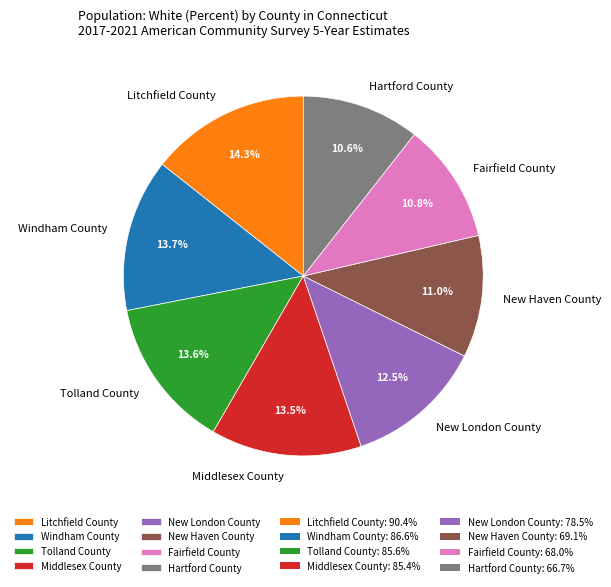

How many slices are in this pie chart?

8